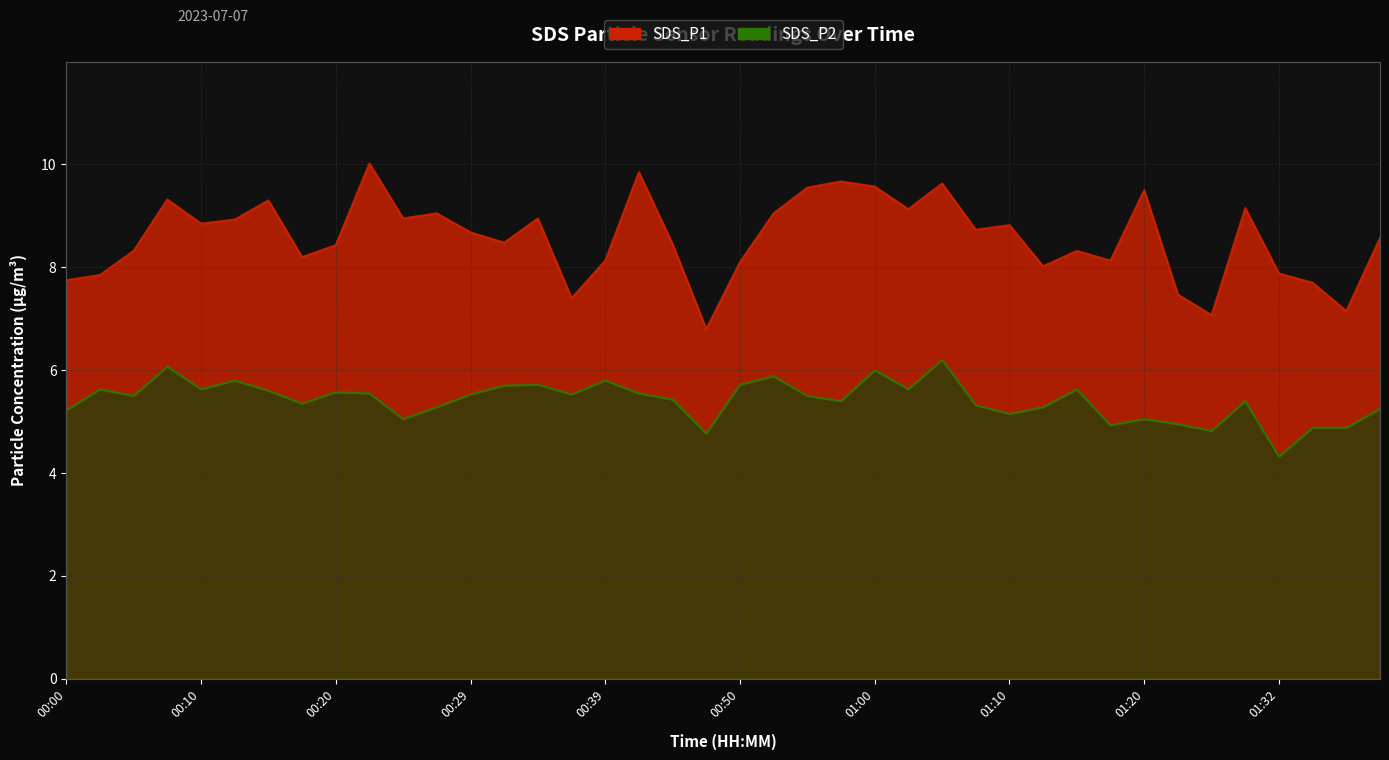

What position from the right is 00:37?

25